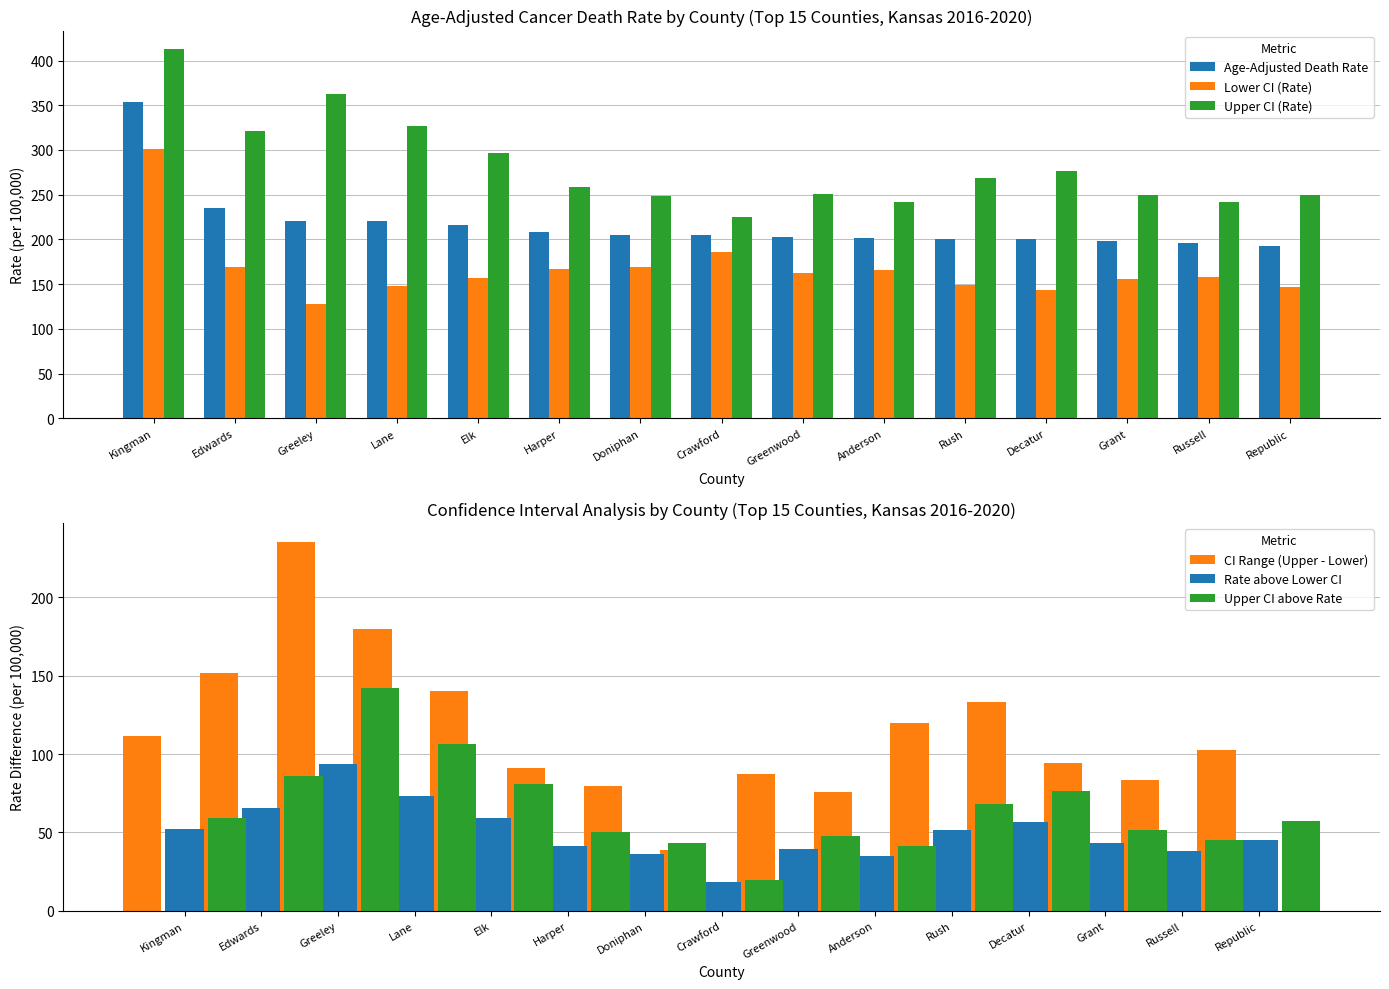

How many bars are there in total?

90